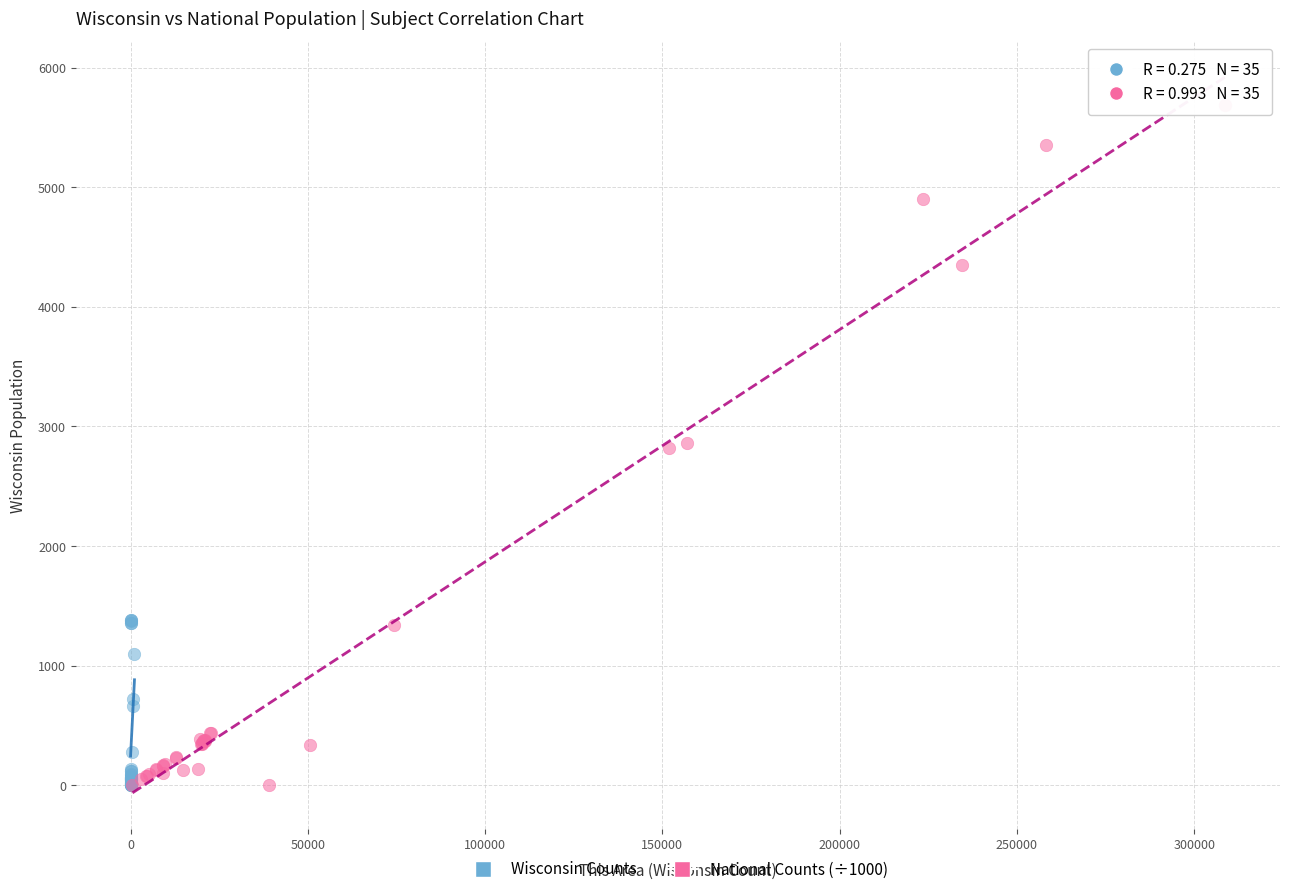

Which series has the largest Y range (max minus min)?

National Counts (÷1000)